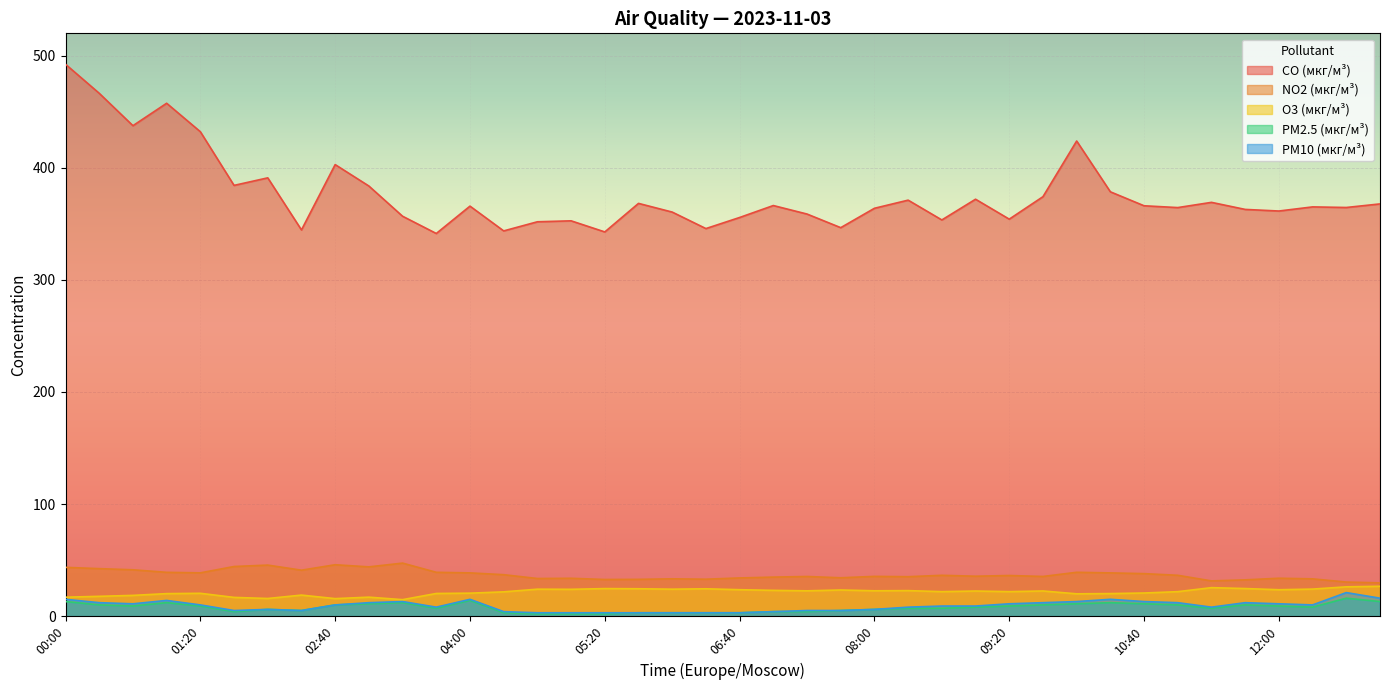

Rank the series at 00:40 from lowest to highest value.

PM2.5 (мкг/м³), PM10 (мкг/м³), O3 (мкг/м³), NO2 (мкг/м³), CO (мкг/м³)